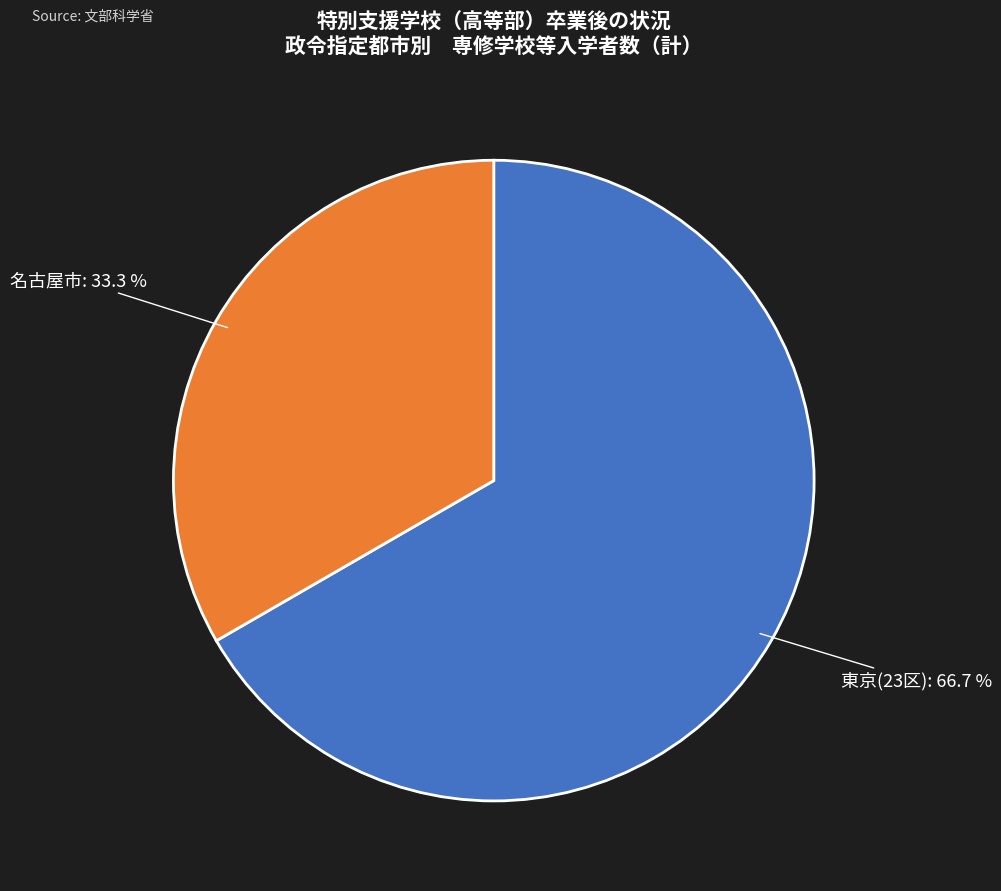

Does 東京(23区) account for over 50% of the chart?

Yes